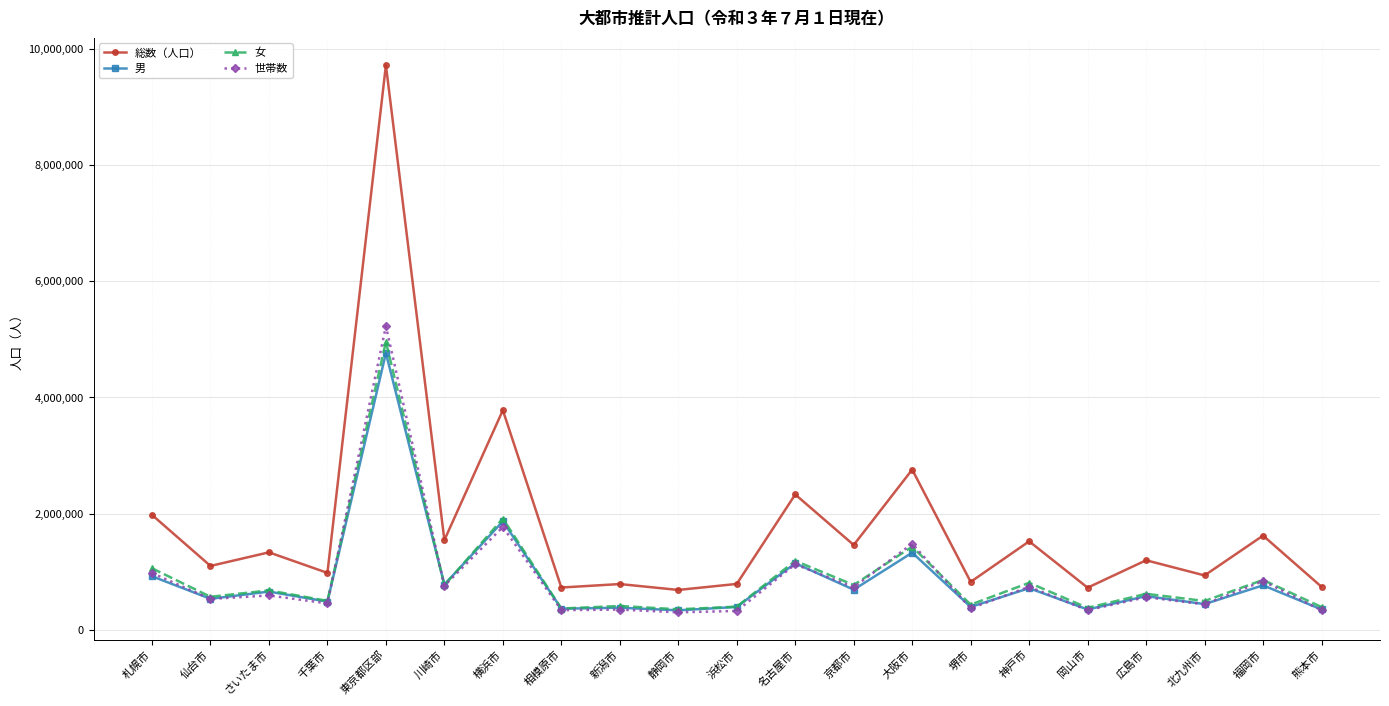

True or false: 女 and 総数（人口） cross at least once.

False